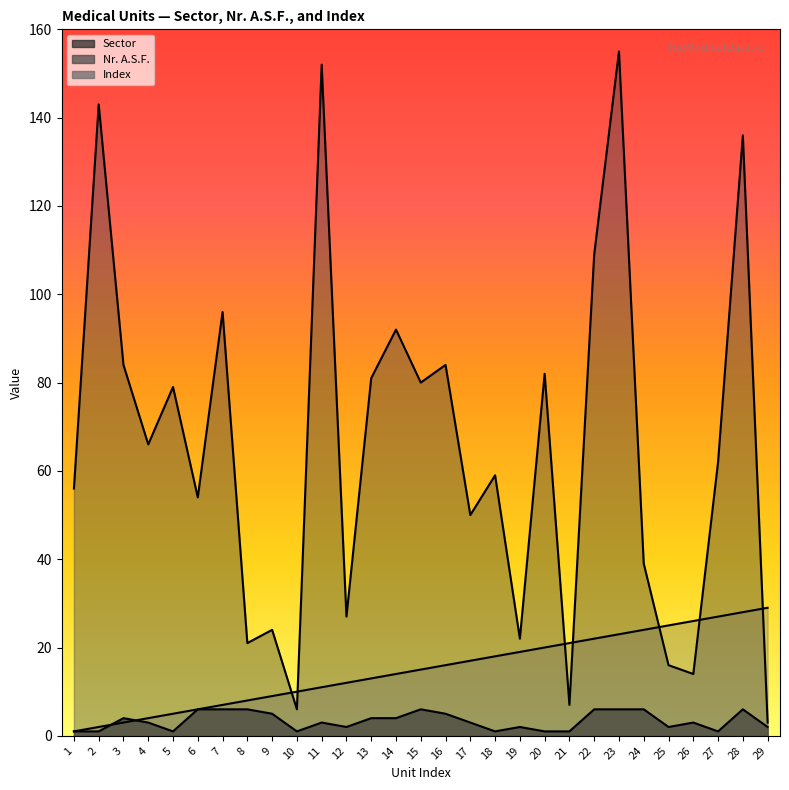

What is the maximum value for Sector?

6